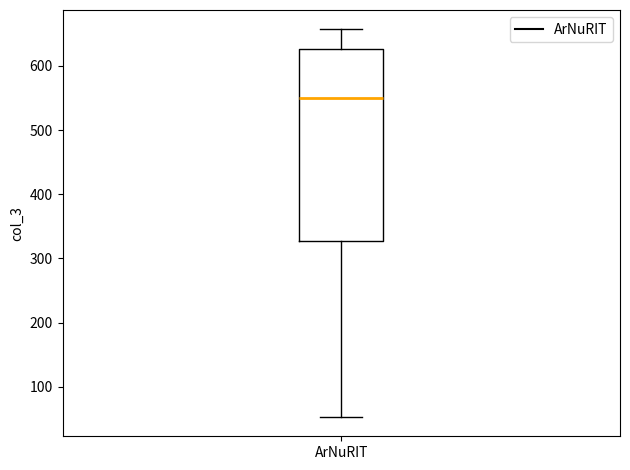

Transcribe this box plot: give where the median line is, the range the box spans, and where the two whiskers end, as read against the y-axis. The values are not printed on the chart, so give them approximately, as read against the axis.

median 550, box 330 to 630, whiskers 50 to 660